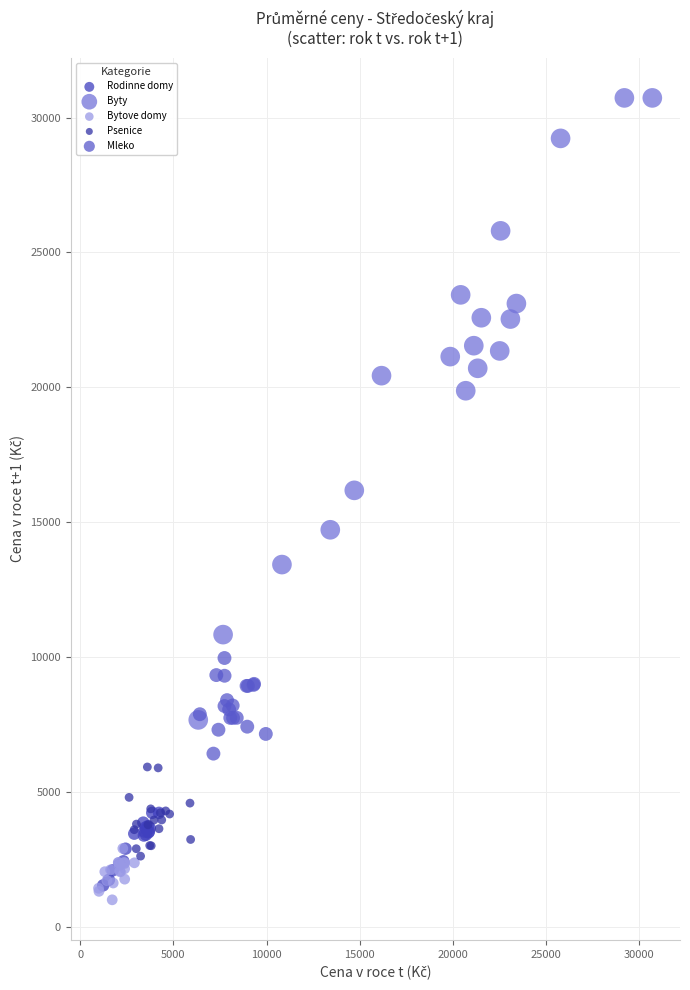

Which series reaches the minimum Y coordinate?

Bytove domy